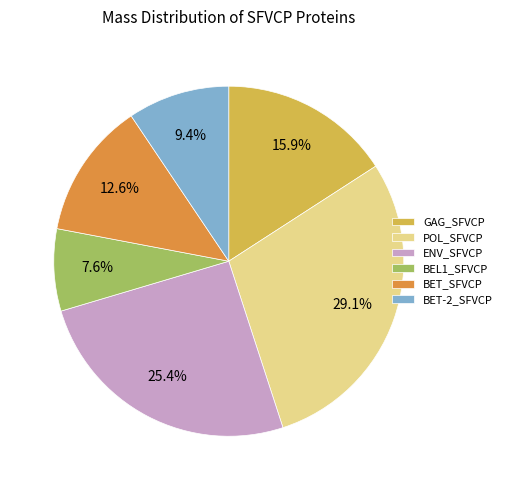

True or false: ENV_SFVCP accounts for 35% of the total.

False